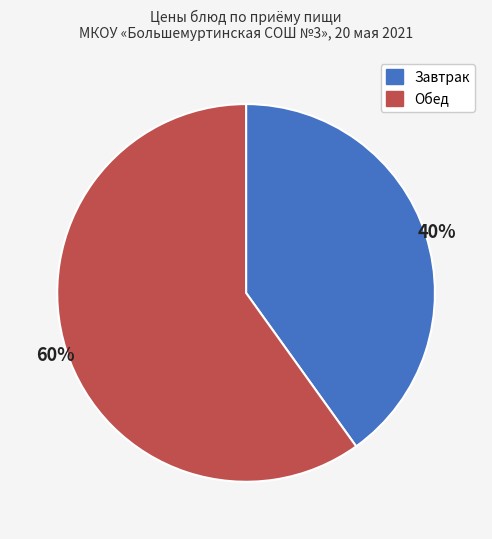

To the nearest percent, what is the difference between the largest and smallest slice percentages?

20%